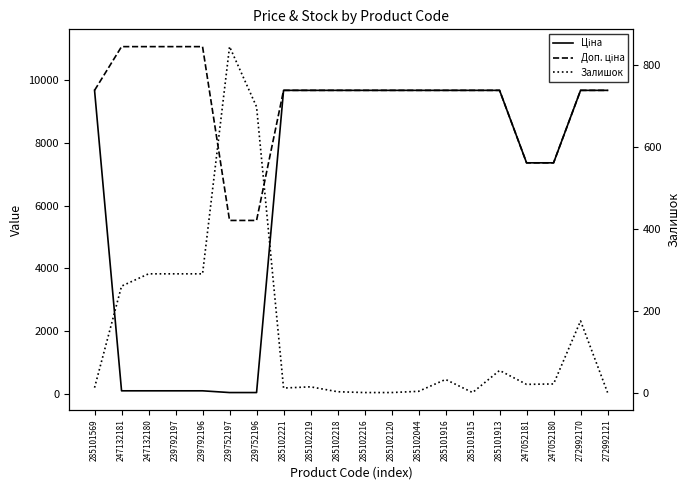

What is the total value across all series at 285102120?

19329.3